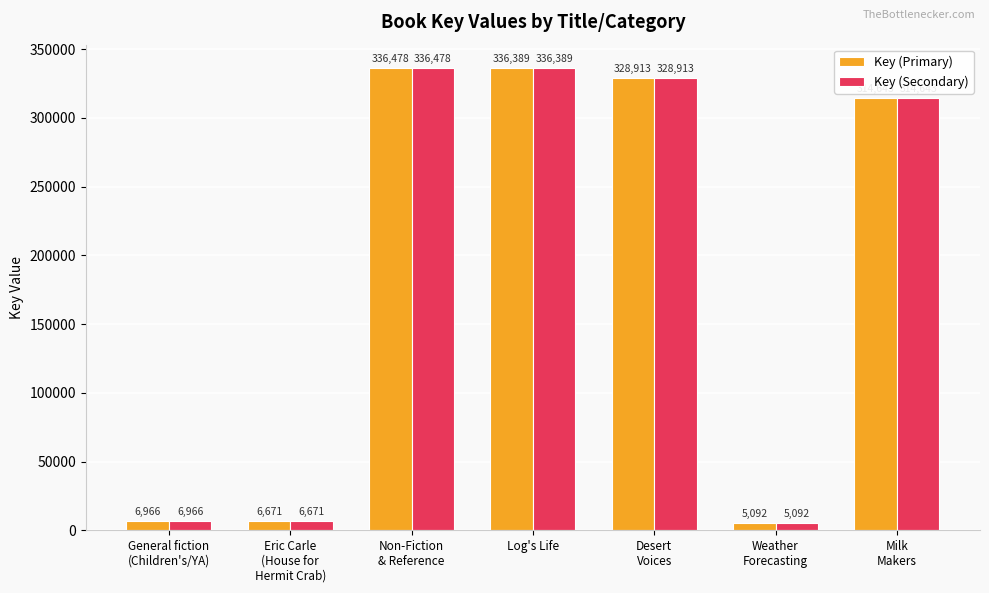

What is the approximate value of Key (Primary) at Weather
Forecasting?

5092